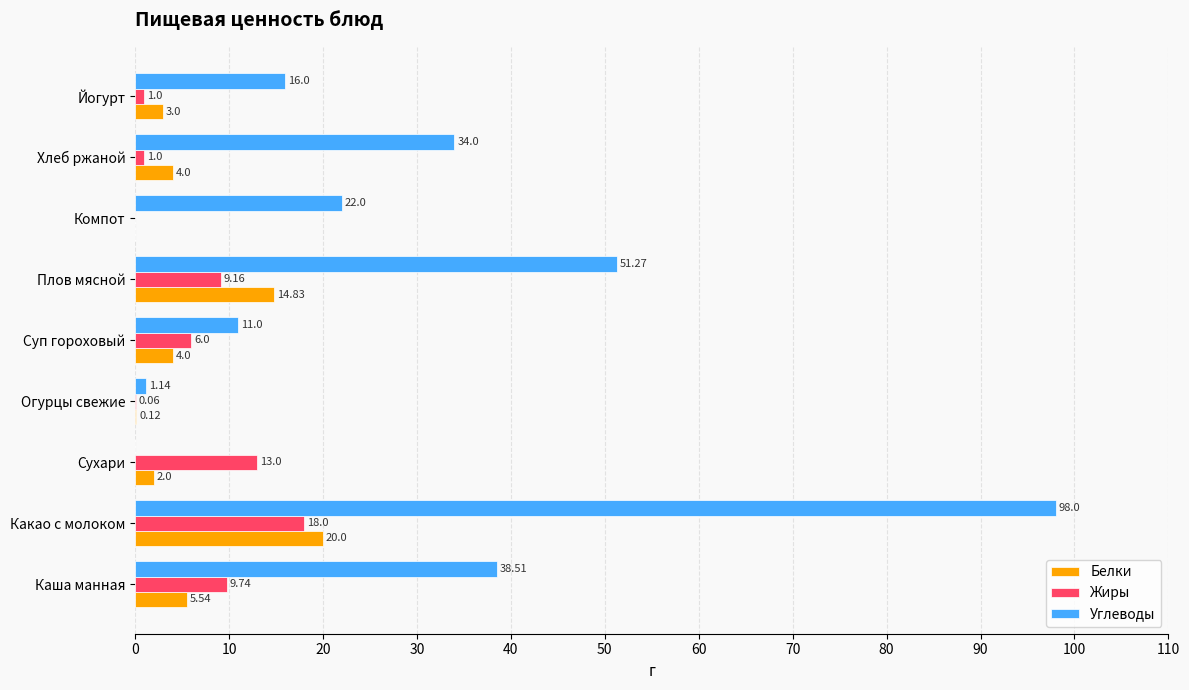

At which label is Белки closest to 10?

Каша манная